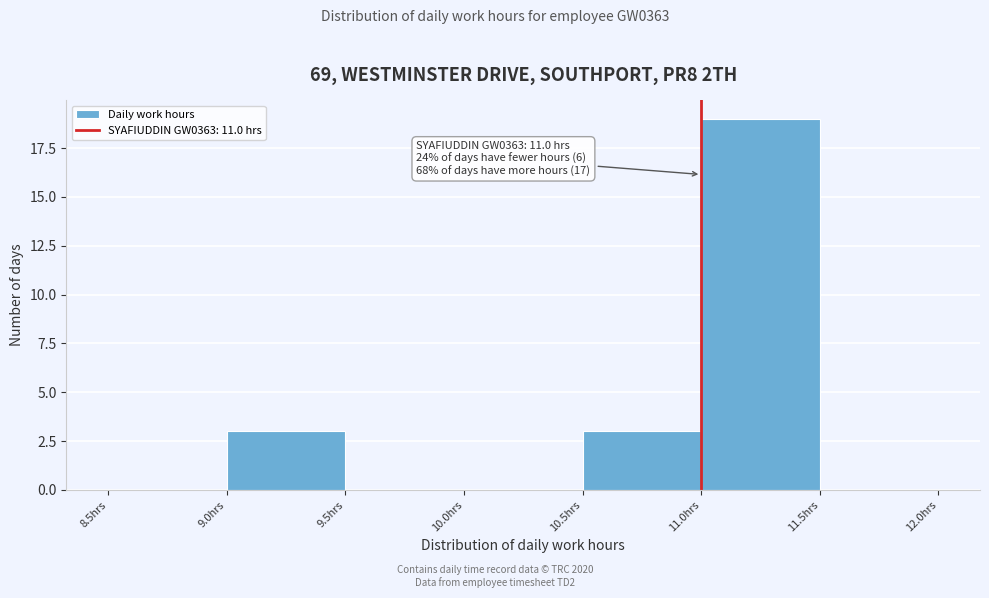

Over which range of the x-axis is the bar tallest?

11.0 to 11.5